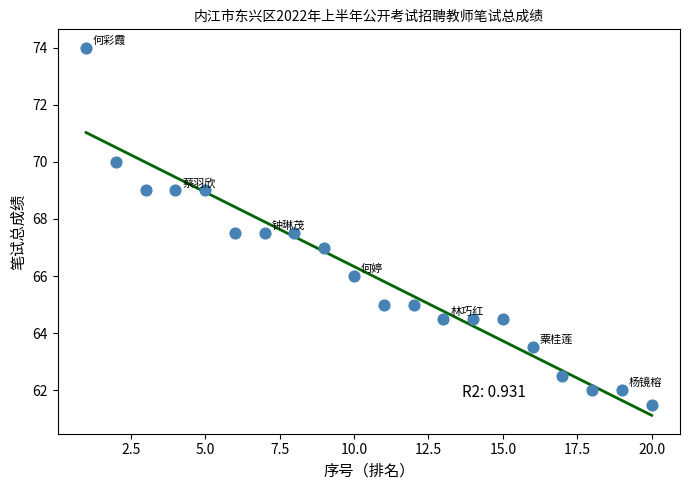

What is the range of Y values (max minus min)?

12.5